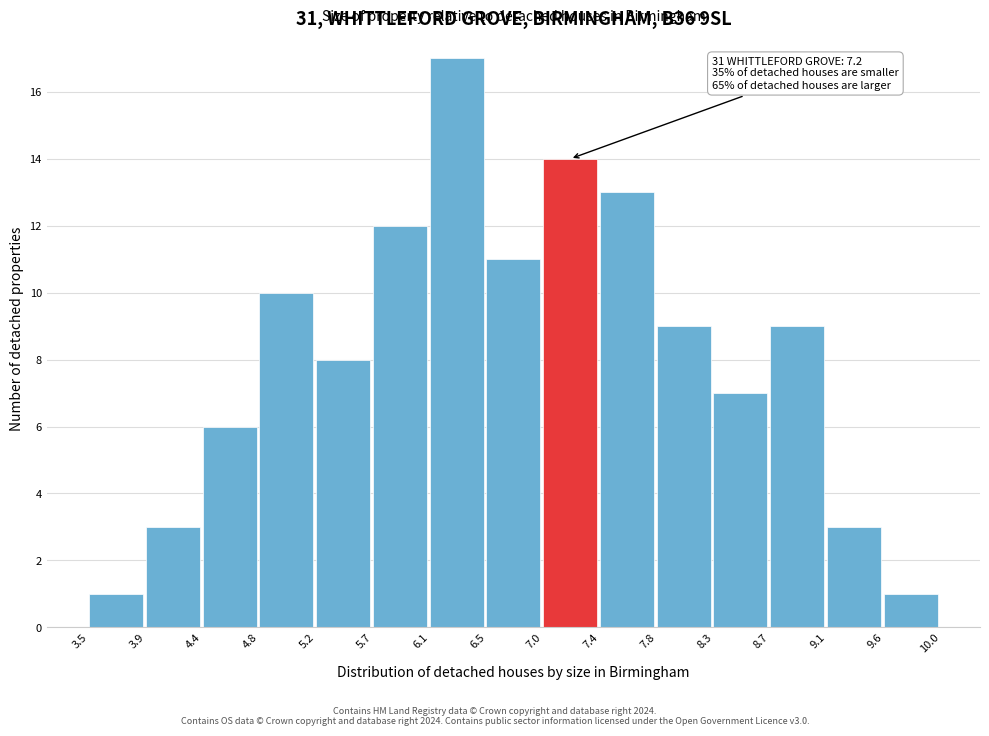

Over which range of the x-axis is the bar tallest?

6.1 to 6.5